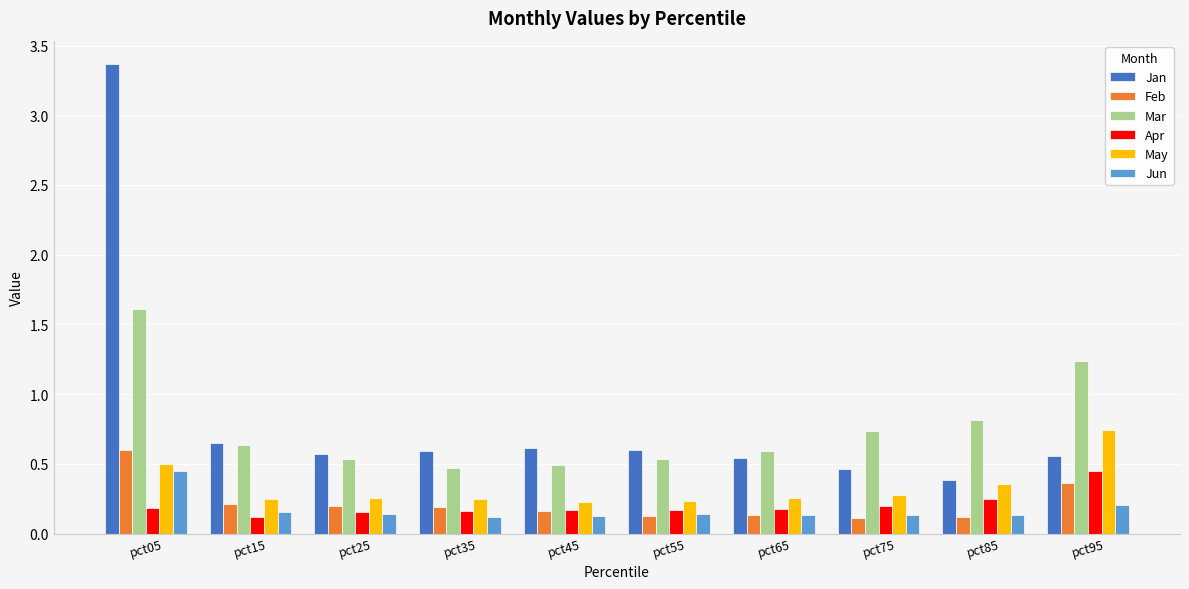

What is the average value of the Mar series?

0.8